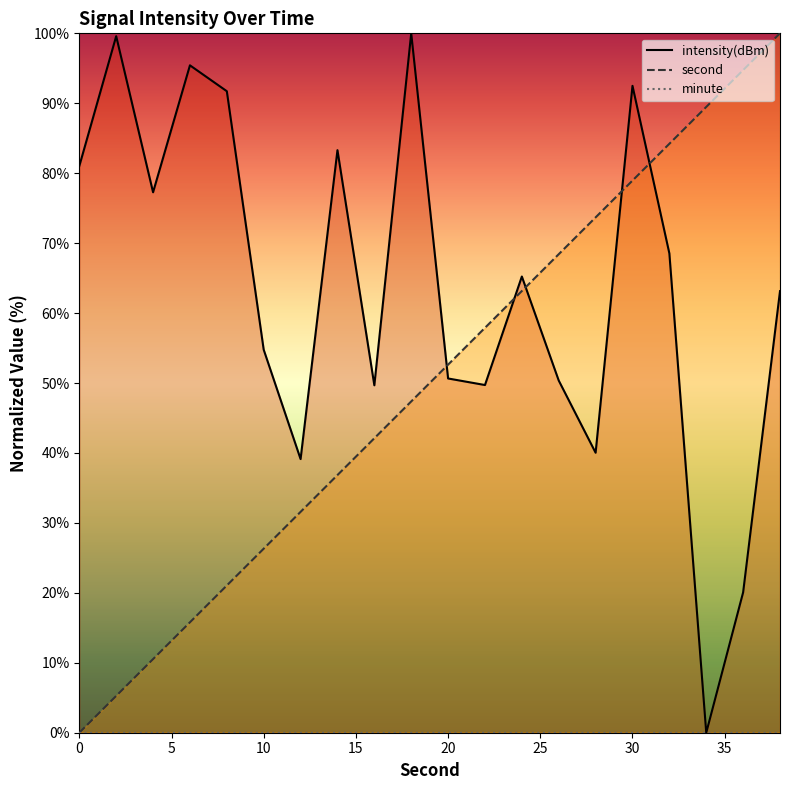

What is the spread (max minus min) of values at 34?

89.5